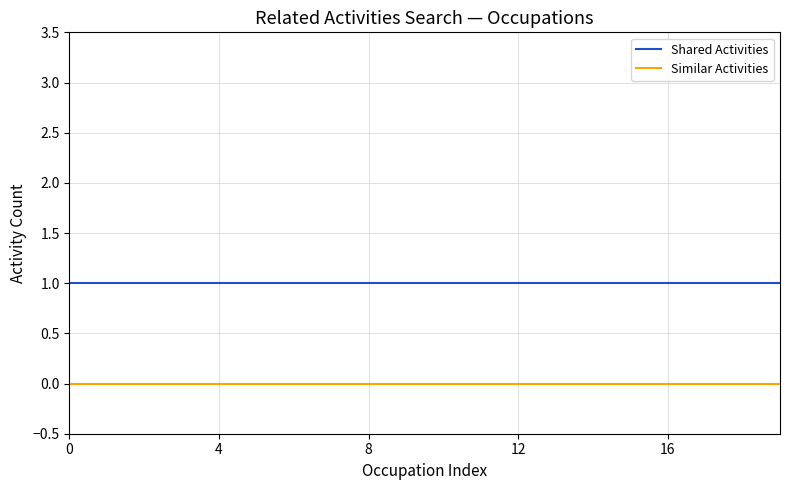

True or false: Shared Activities and Similar Activities cross at least once.

False